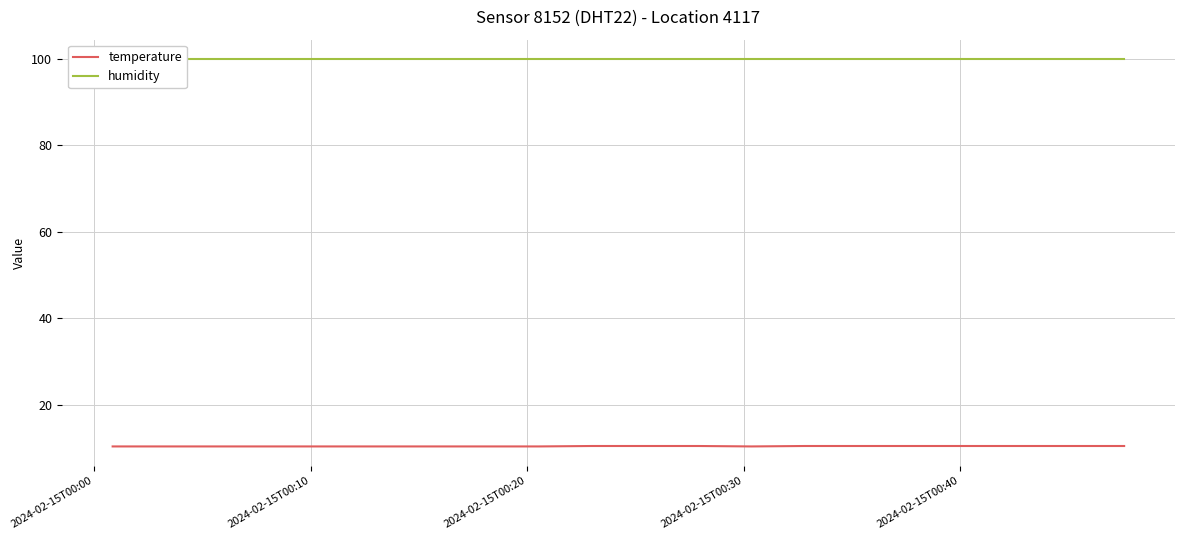

What is the difference between the maximum and minimum values in the temperature series?

0.1